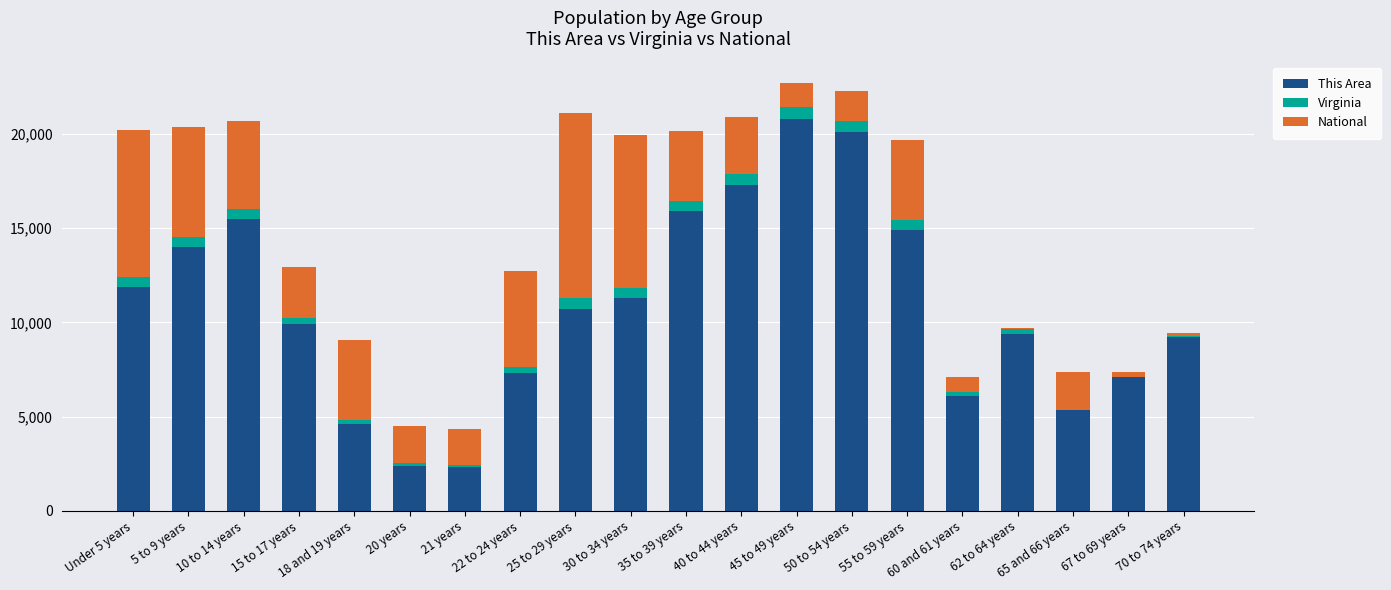

What is the value of the Virginia bar at the 12th from the left?

568.9